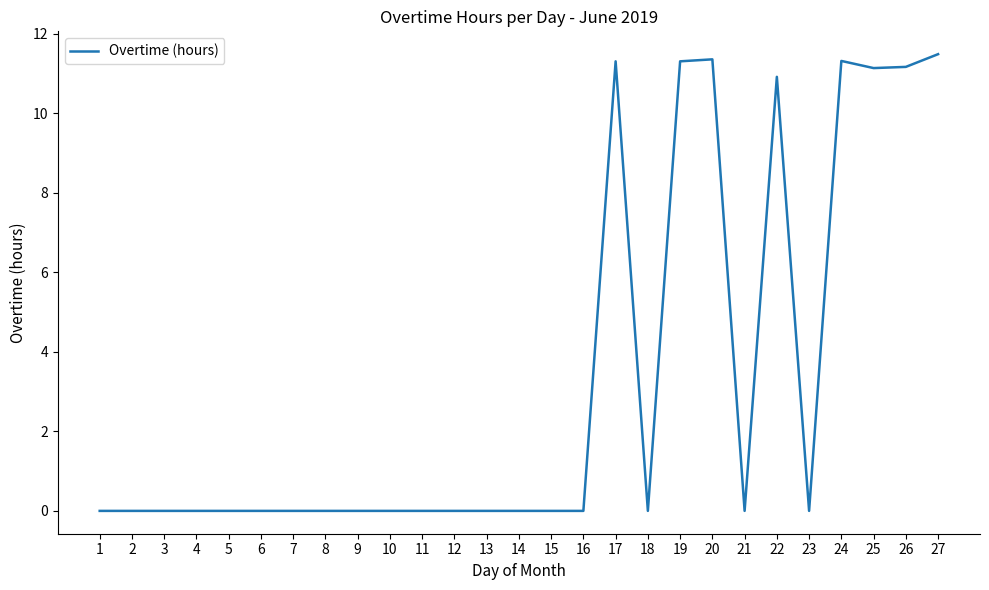

What is the sum of the values at 21 and 27?

11.5